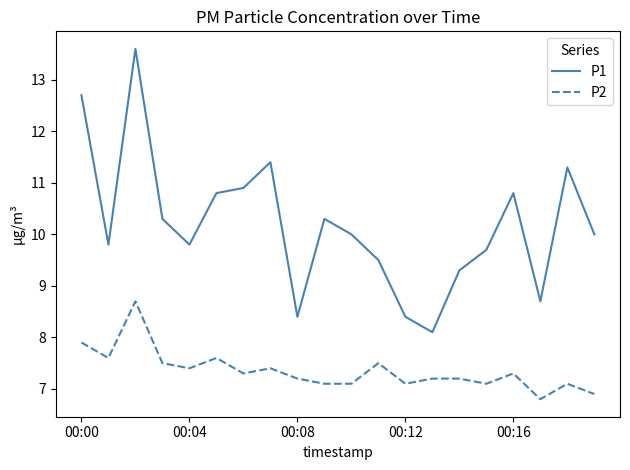

Which series has the largest total across all categories?

P1